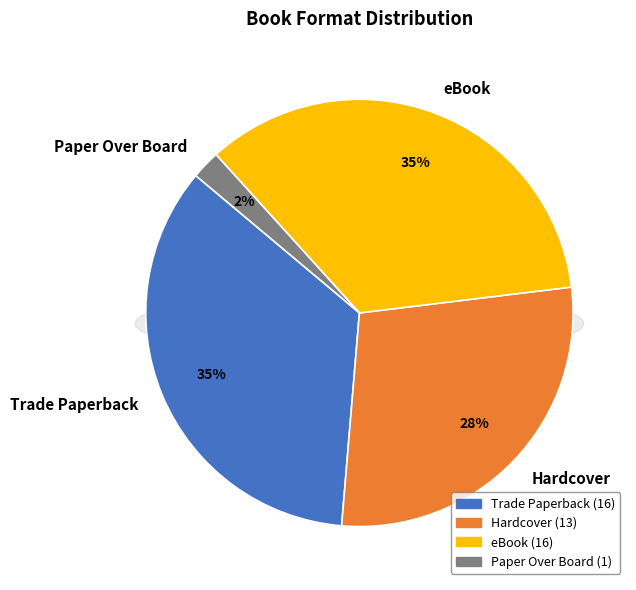

To the nearest percent, what portion does eBook represent?

35%